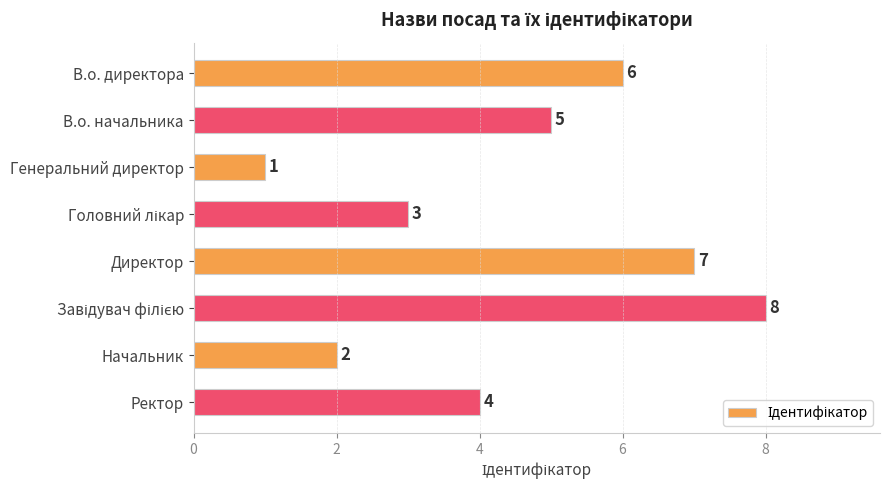

What is the sum of all values?

36